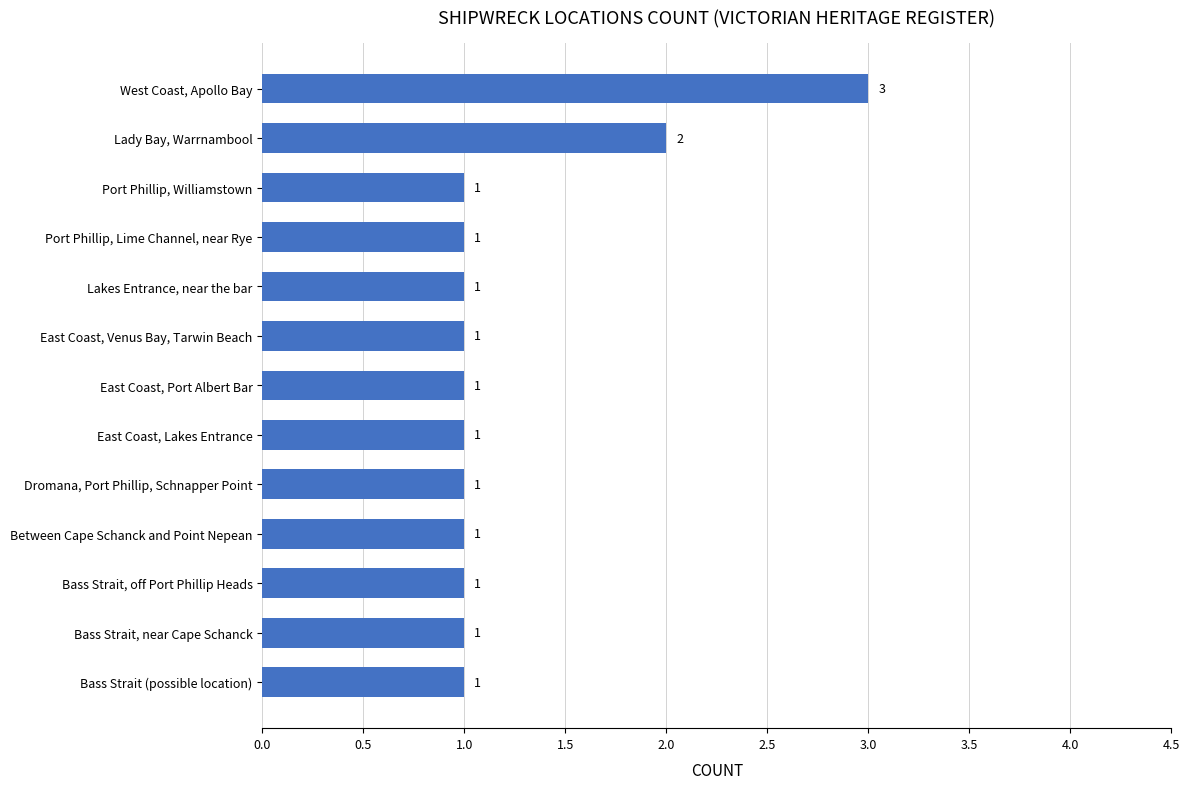

Approximately how many times larger is the value at Port Phillip, Williamstown compared to East Coast, Port Albert Bar?

1.0